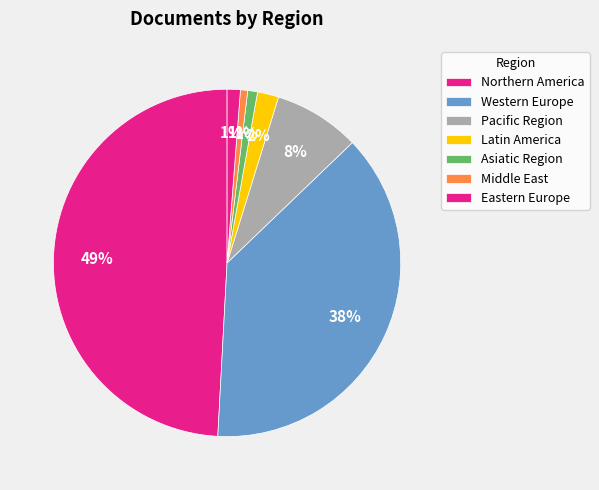

How many slices are in this pie chart?

7